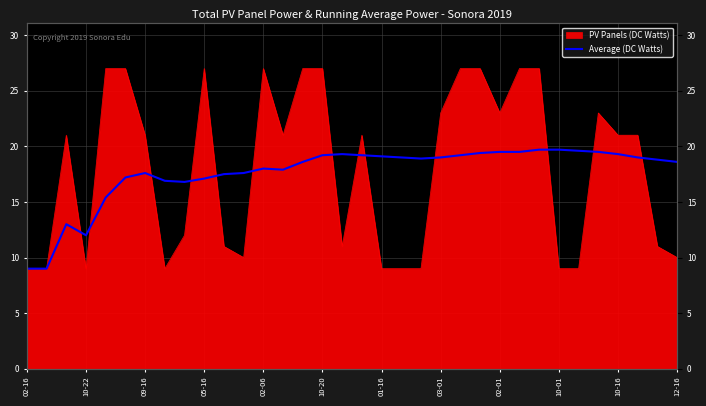

Where does the data first go above 18?

14